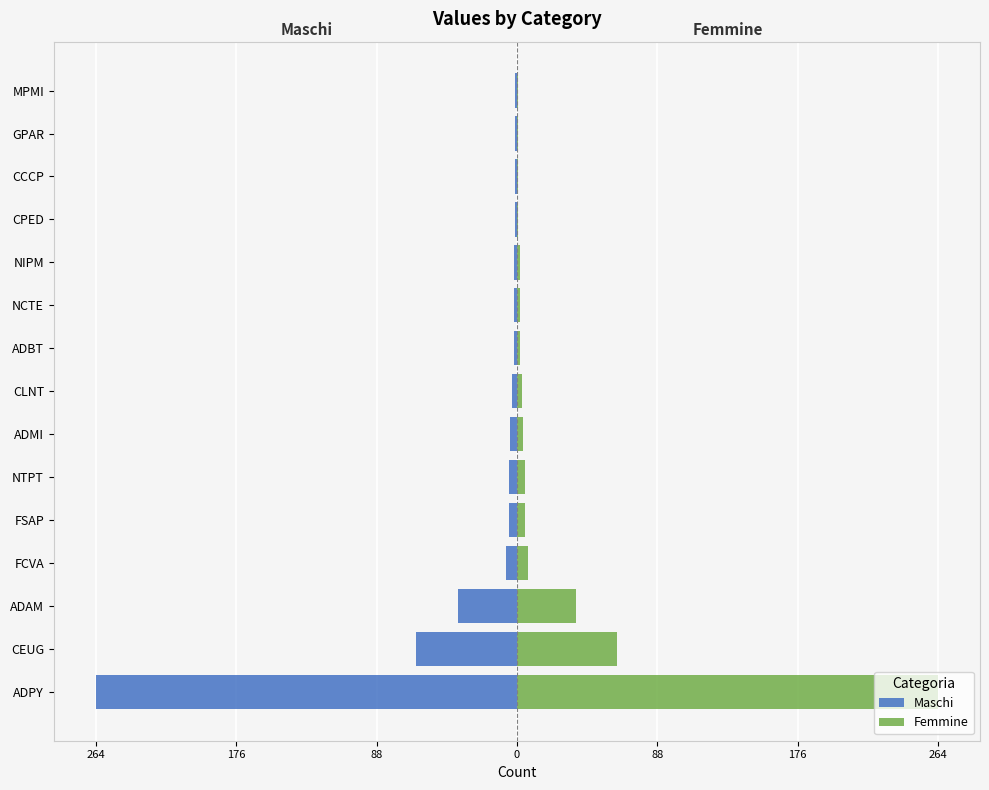

What is the greatest value displayed?

264